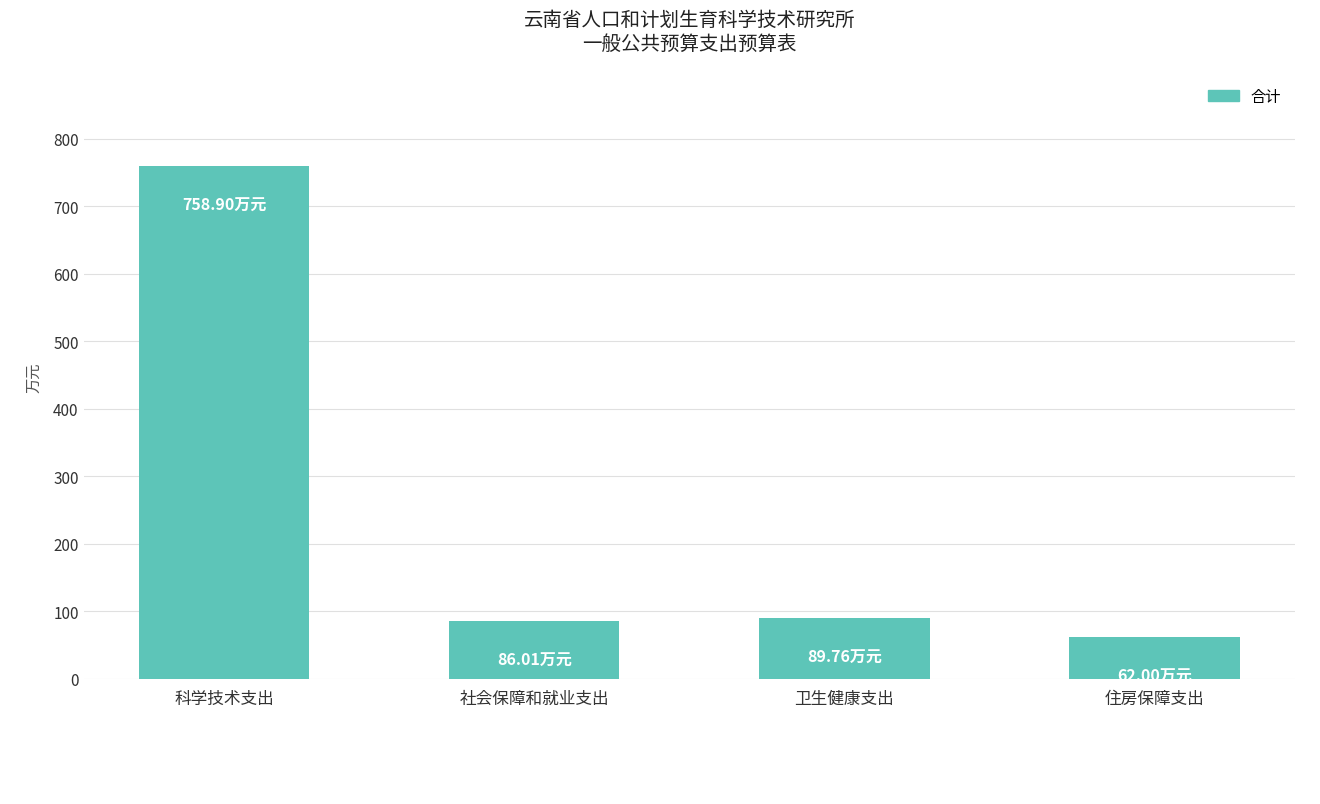

What is the label of the 1st bar from the right?

住房保障支出